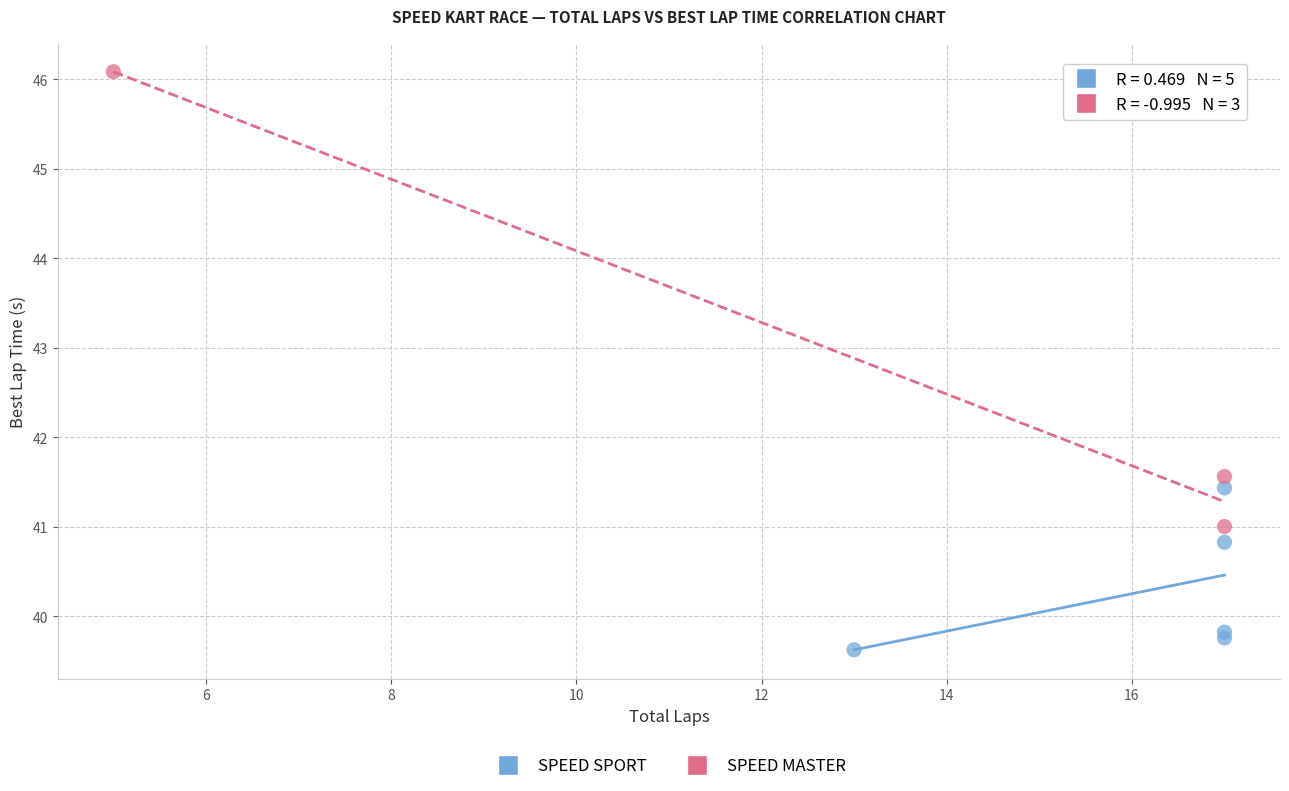

Which series has the largest Y range (max minus min)?

SPEED MASTER